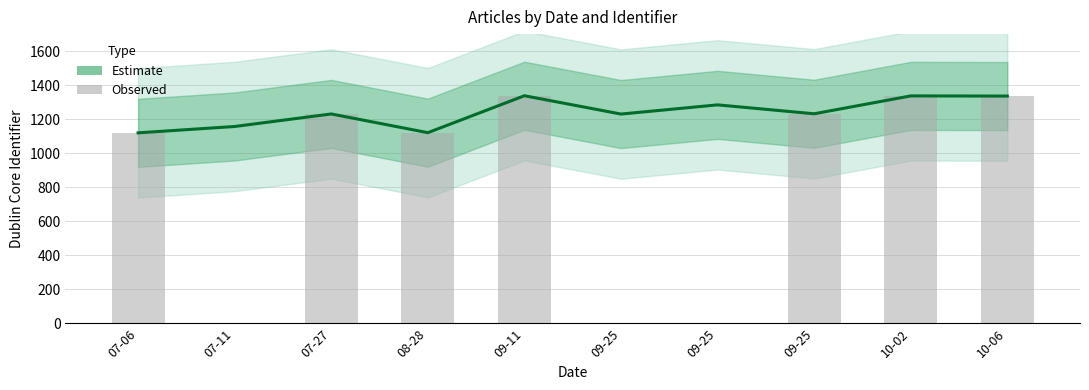

At which label does the data first exceed 1232?

09-11